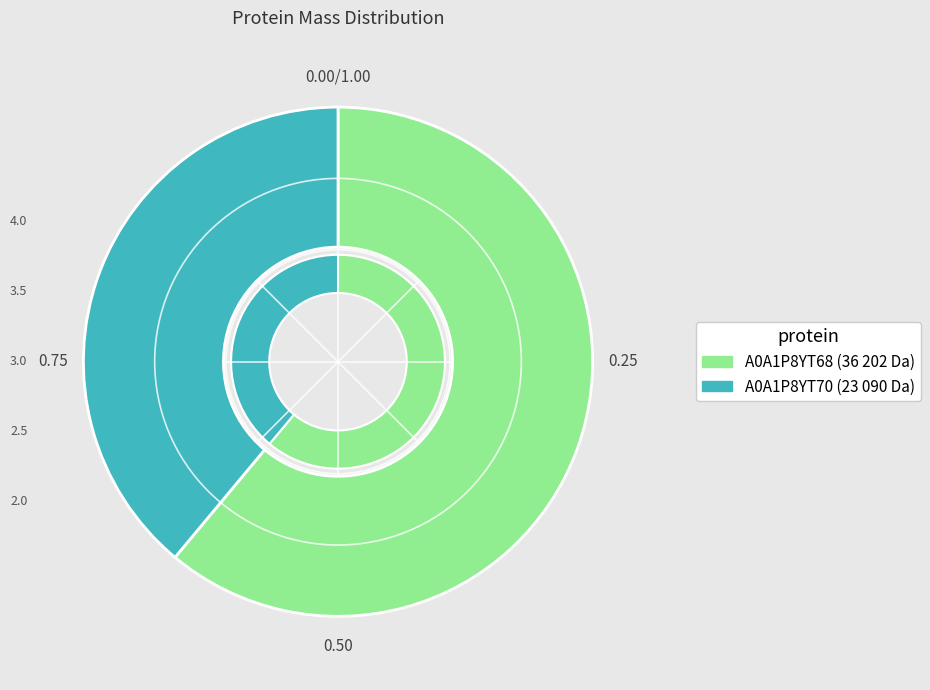

What percentage is the A0A1P8YT70 slice, to the nearest percent?

39%